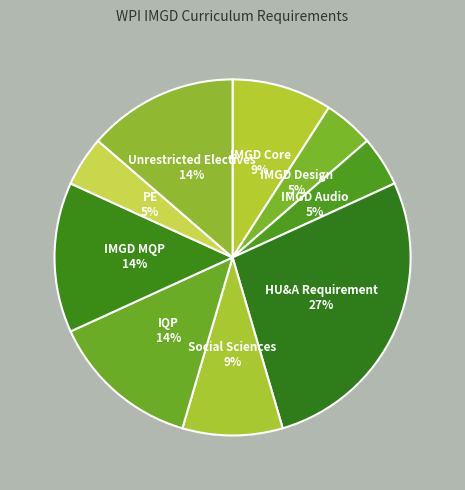

Does IMGD MQP account for over 50% of the chart?

No